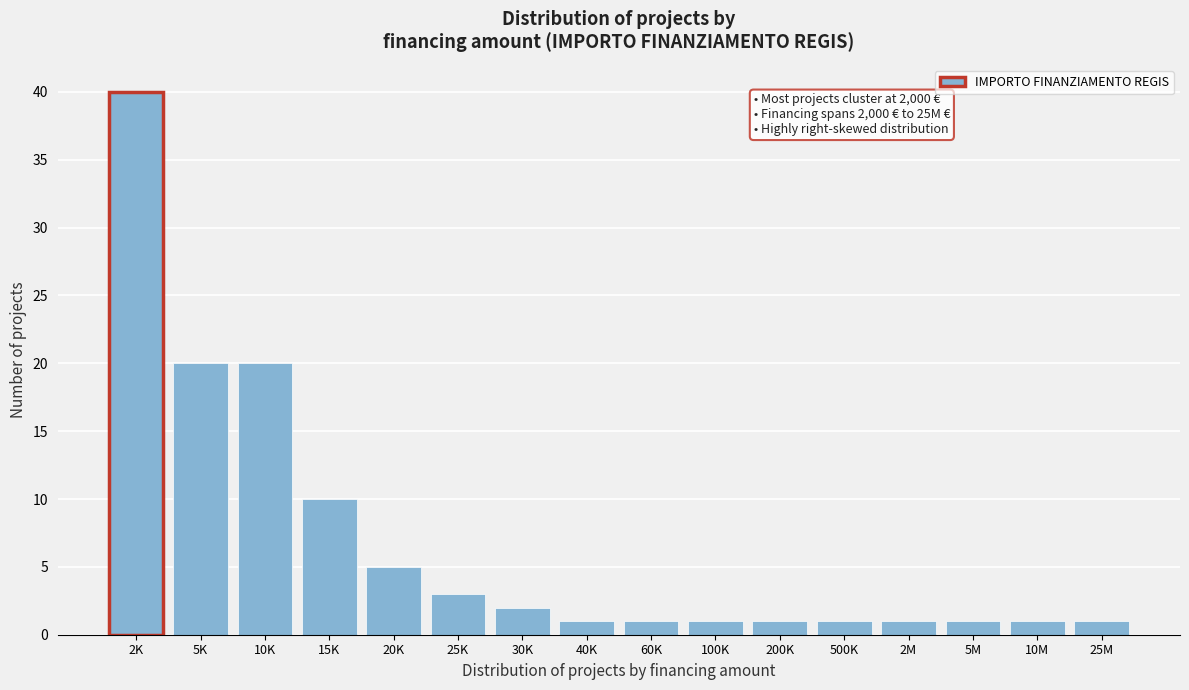

Reading left to right, what are all the values shown in this chart?

40	20	20	10	5	3	2	1	1	1	1	1	1	1	1	1